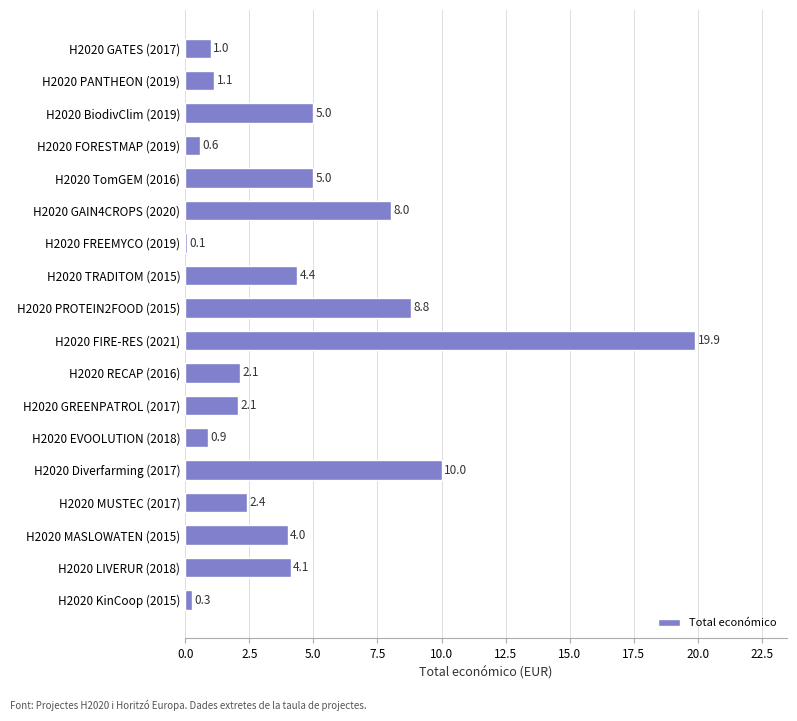

Reading top to bottom, extract all data points from this chart.

H2020 GATES (2017)=1.0	H2020 PANTHEON (2019)=1.1	H2020 BiodivClim (2019)=5.0	H2020 FORESTMAP (2019)=0.6	H2020 TomGEM (2016)=5.0	H2020 GAIN4CROPS (2020)=8.0	H2020 FREEMYCO (2019)=0.1	H2020 TRADITOM (2015)=4.4	H2020 PROTEIN2FOOD (2015)=8.8	H2020 FIRE-RES (2021)=19.9	H2020 RECAP (2016)=2.1	H2020 GREENPATROL (2017)=2.1	H2020 EVOOLUTION (2018)=0.9	H2020 Diverfarming (2017)=10.0	H2020 MUSTEC (2017)=2.4	H2020 MASLOWATEN (2015)=4.0	H2020 LIVERUR (2018)=4.1	H2020 KinCoop (2015)=0.3